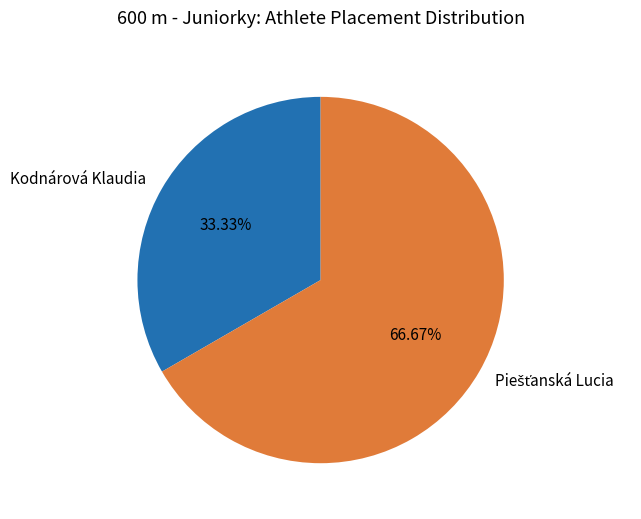

Is there any slice that represents more than half of the pie?

Yes